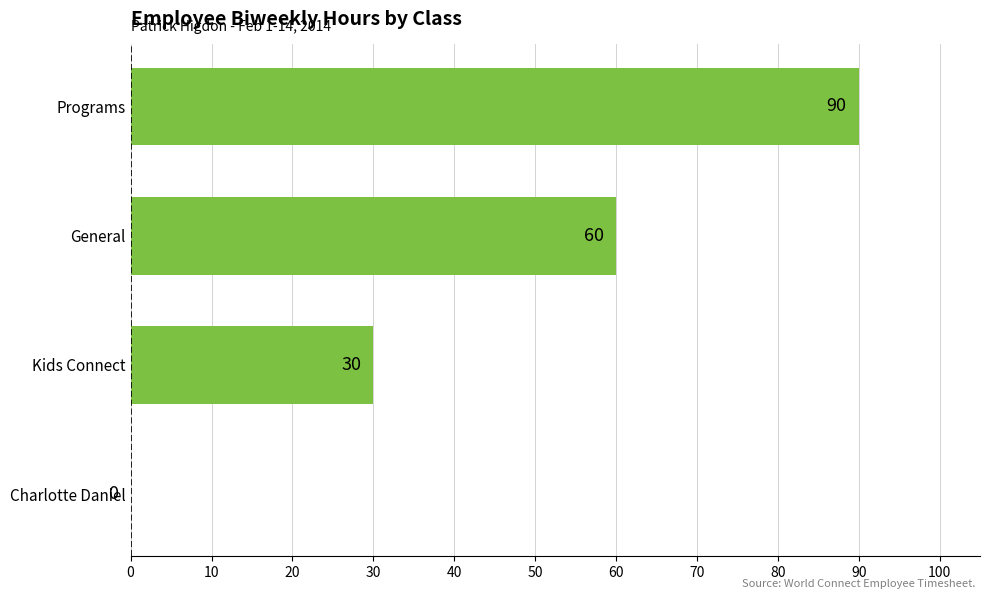

What is the sum of all values?

180